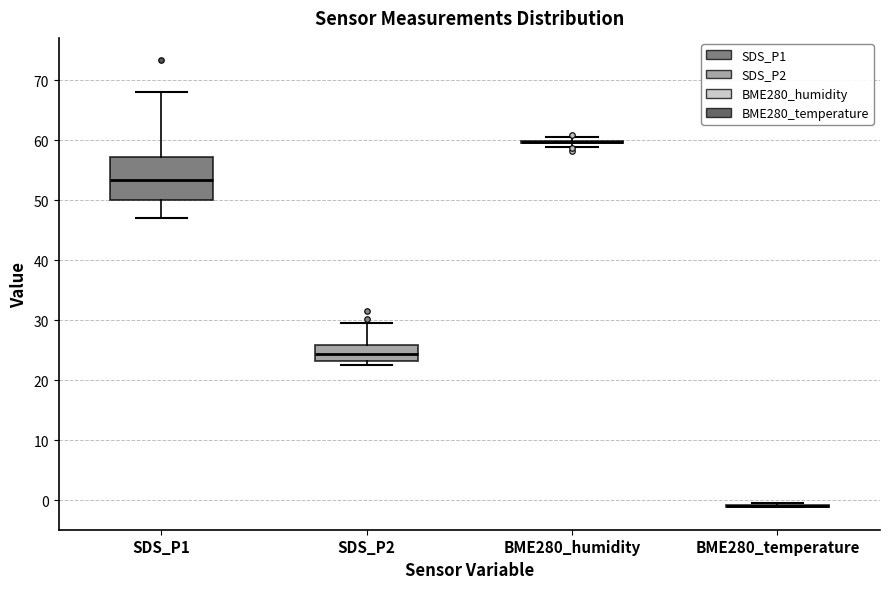

Reading left to right, read every box against the y-axis: the position of its median line, the range the box covers, and the ends of its whiskers. The values are not printed on the chart, so give them approximately, as read against the axis.

SDS_P1: median 53, box 50 to 57, whiskers 47 to 68
SDS_P2: median 24, box 23 to 26, whiskers 22 to 30
BME280_humidity: box collapsed to a line at 60, whiskers 59 to 60
BME280_temperature: box collapsed to a line at -1, whiskers -1 to 0